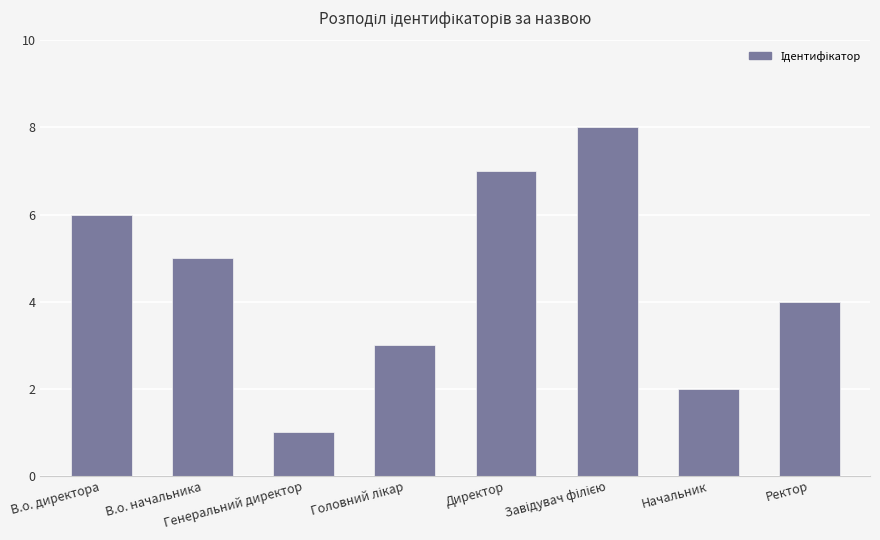

True or false: the data shows 7 at Директор.

True